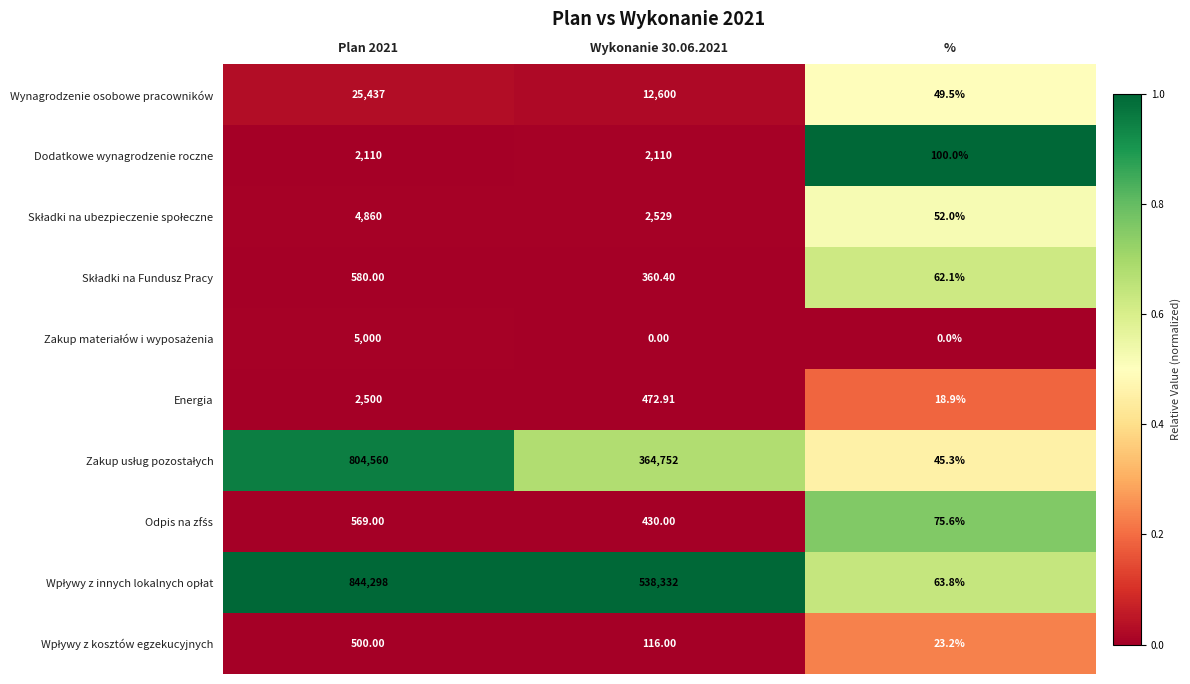

At which label does Energia reach its minimum?

%